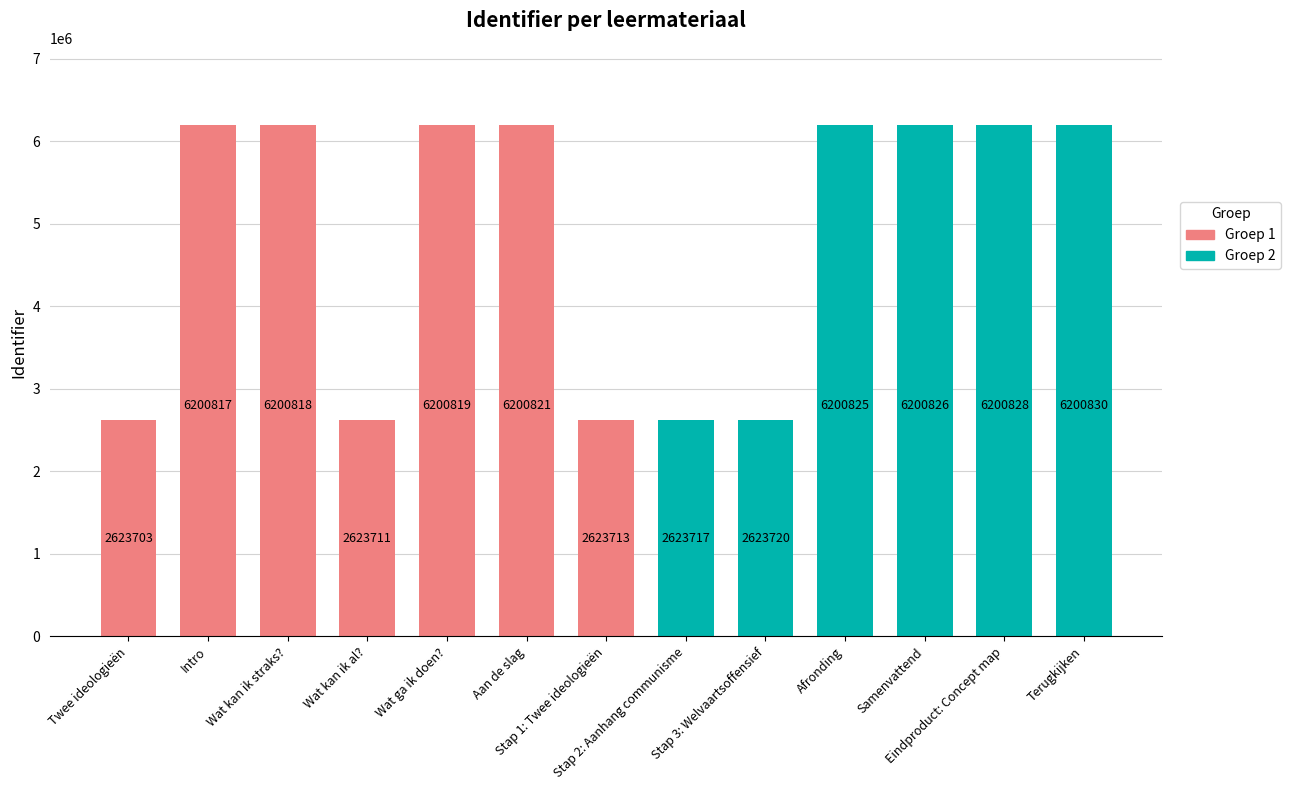

Read the value at Twee ideologieën, to the nearest 10.

2623700